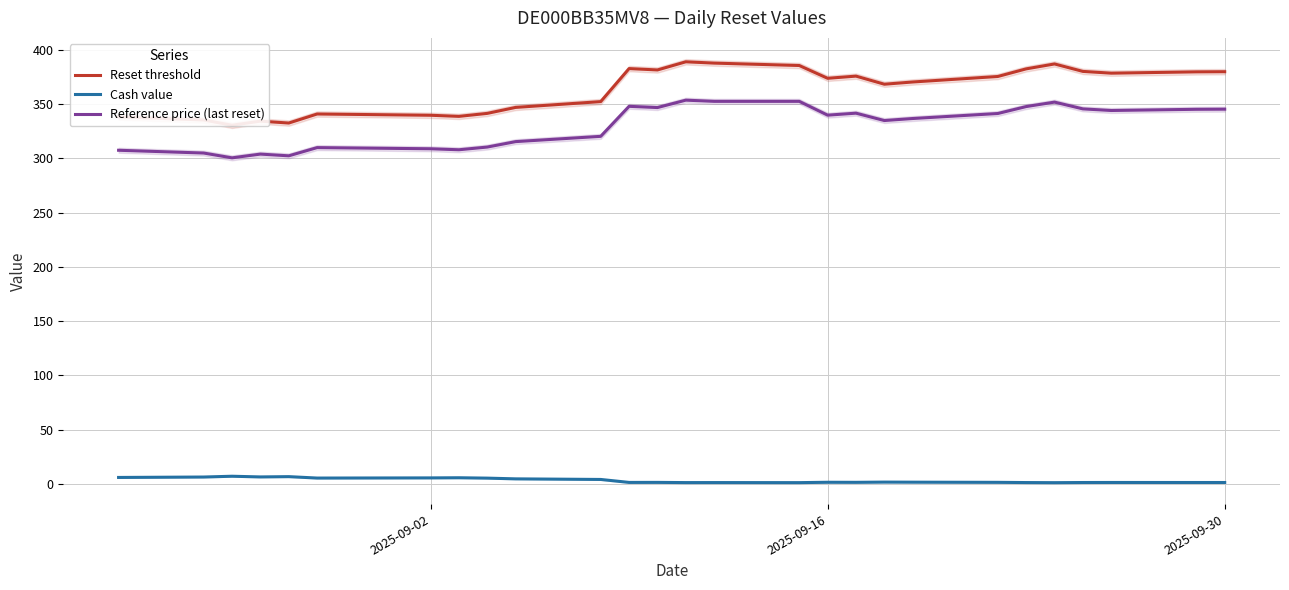

How many lines are shown in the chart?

3